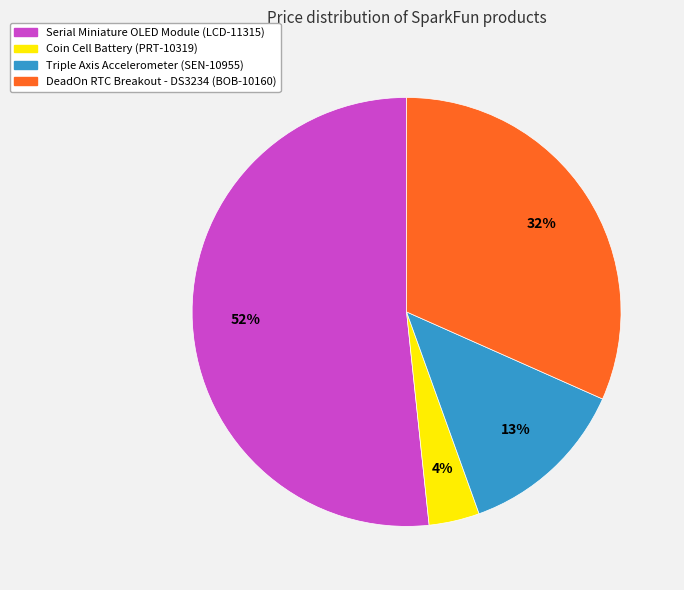

To the nearest percent, what is the average slice percentage?

25%